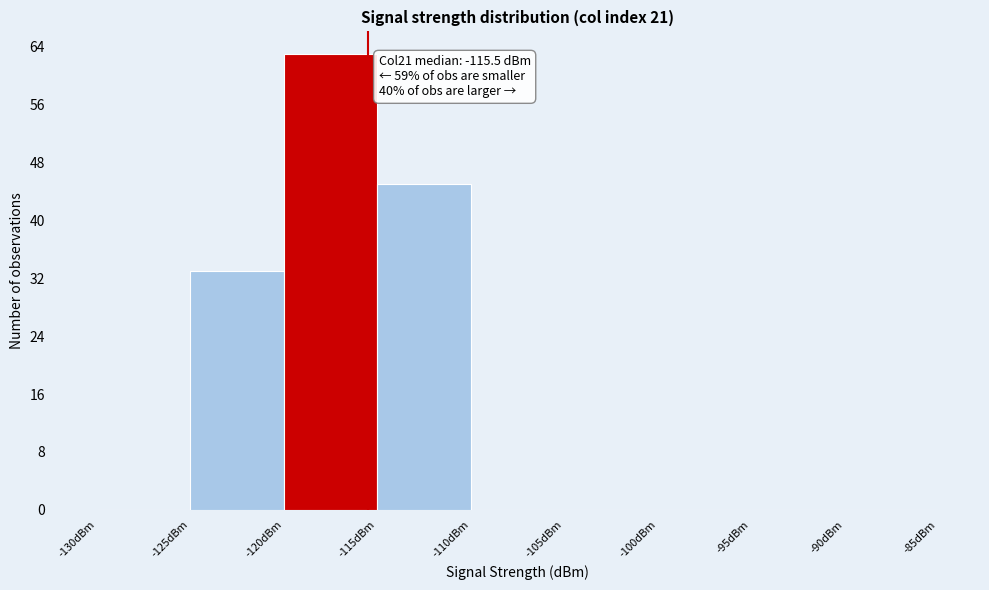

Which range on the x-axis has the tallest bar?

-120 to -115